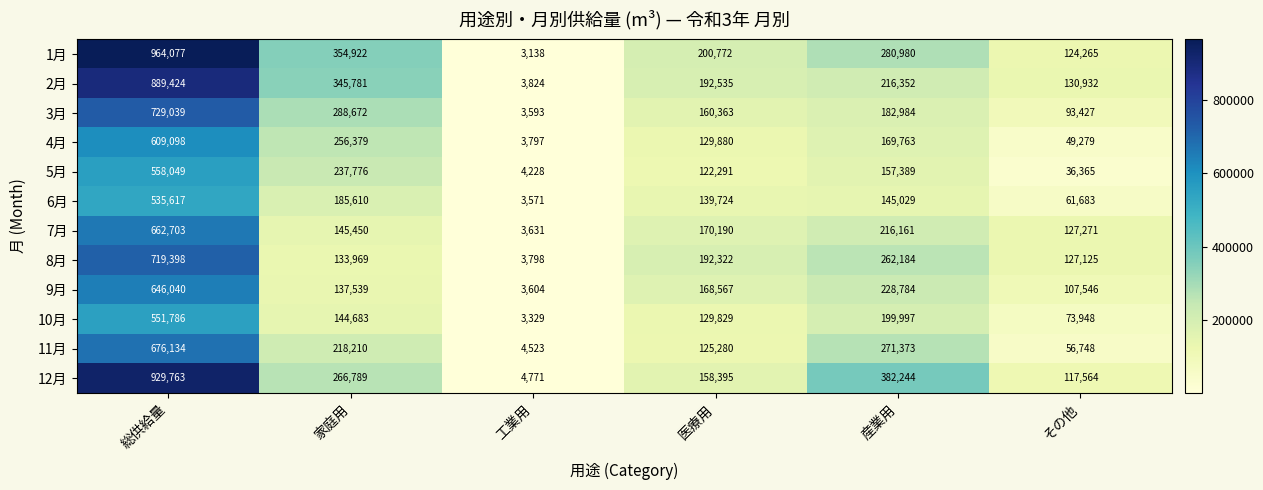

Is it true that 4月 equals 276646 at 産業用?

False